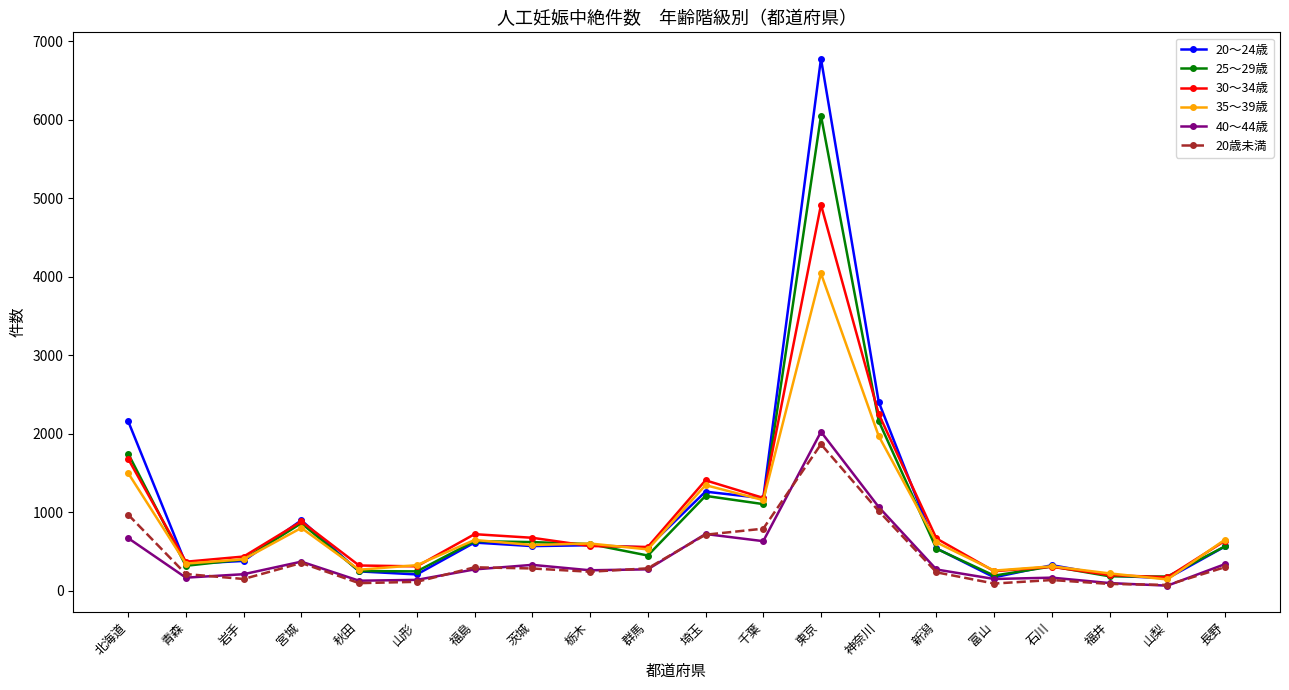

What is the approximate value of 40～44歳 at 山梨, to the nearest 50?

50